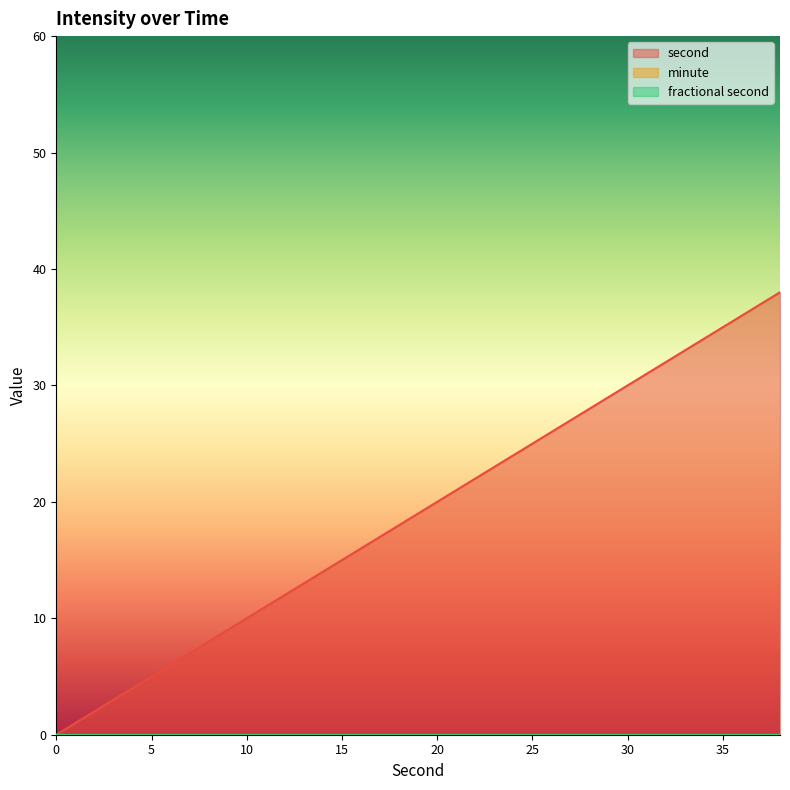

At which category is the sum across all series the highest?

38